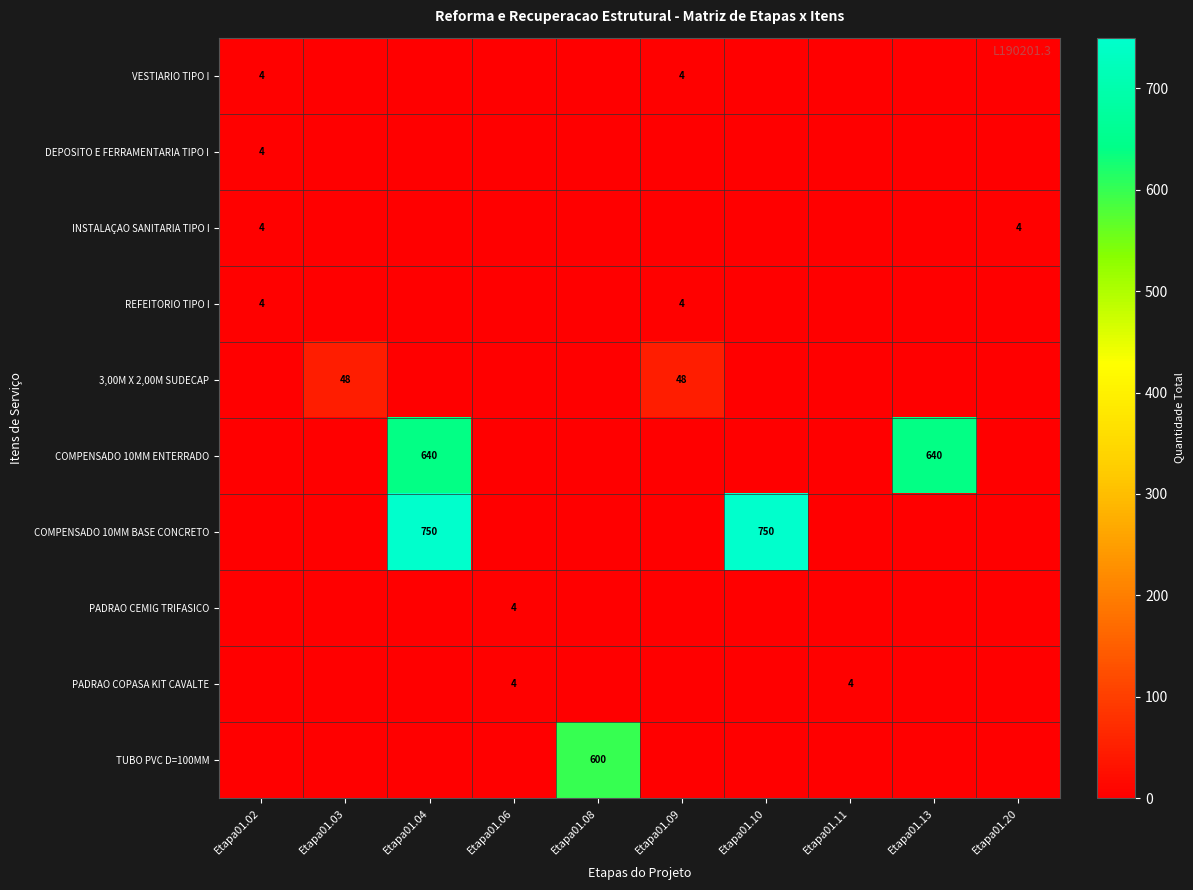

At how many categories does at least one series exceed 249?

4